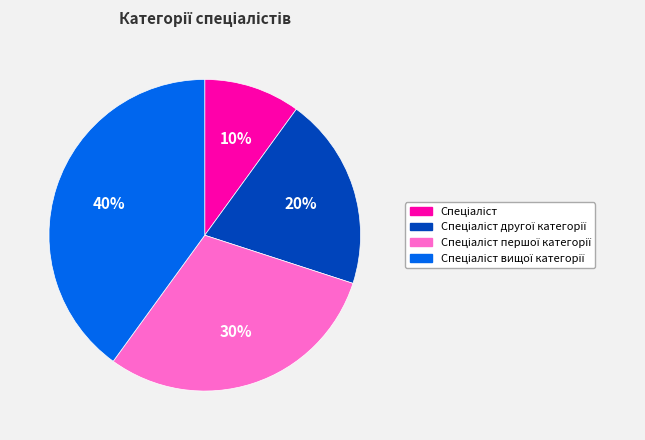

Does any single category account for the majority?

No